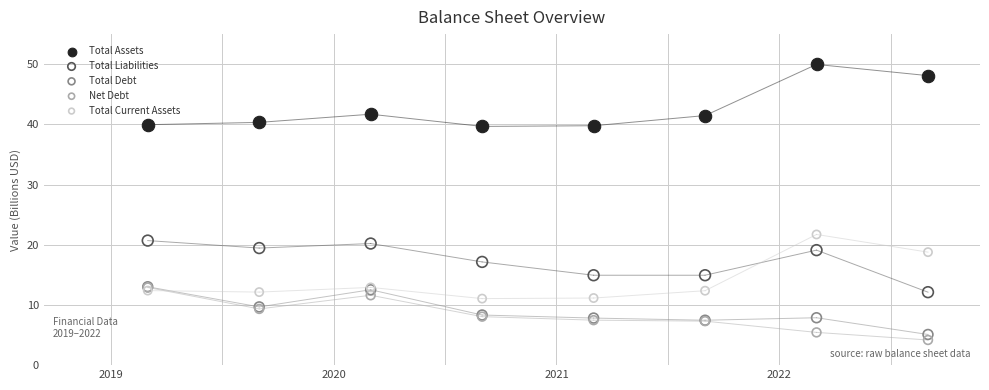

Which series reaches the minimum Y coordinate?

Net Debt